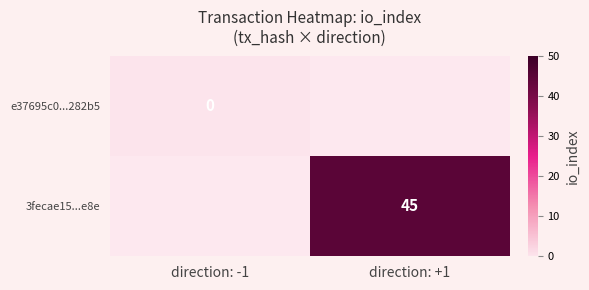

How many distinct data groups are displayed?

2